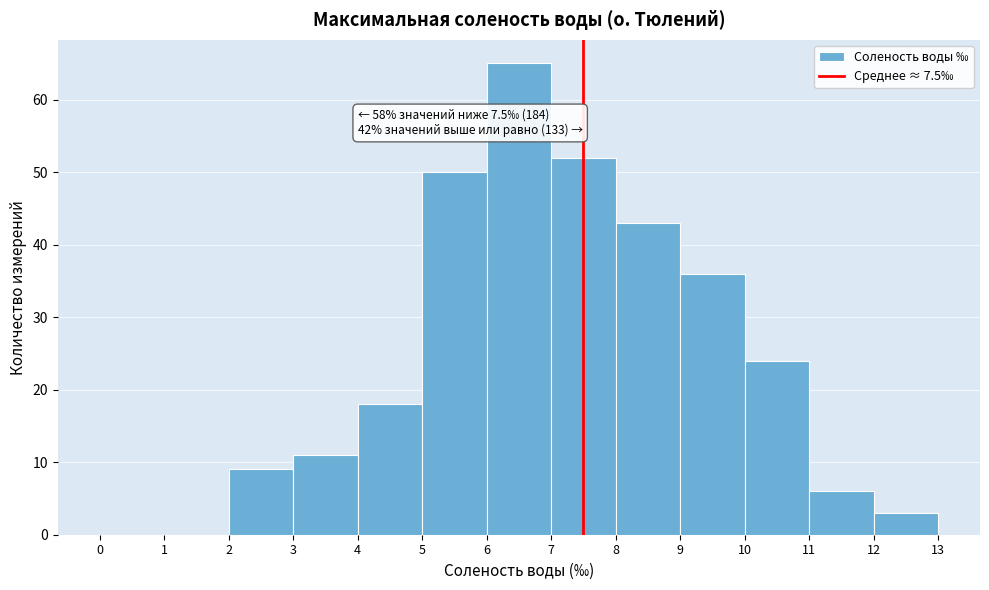

Over which range of the x-axis is the bar tallest?

6 to 7